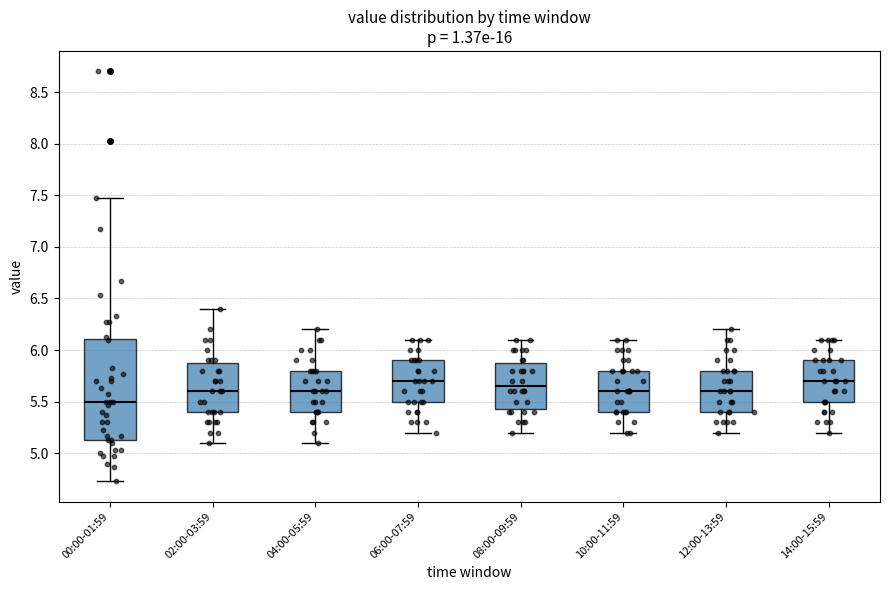

Which box is the tallest, from its lower edge to its upper edge?

00:00-01:59